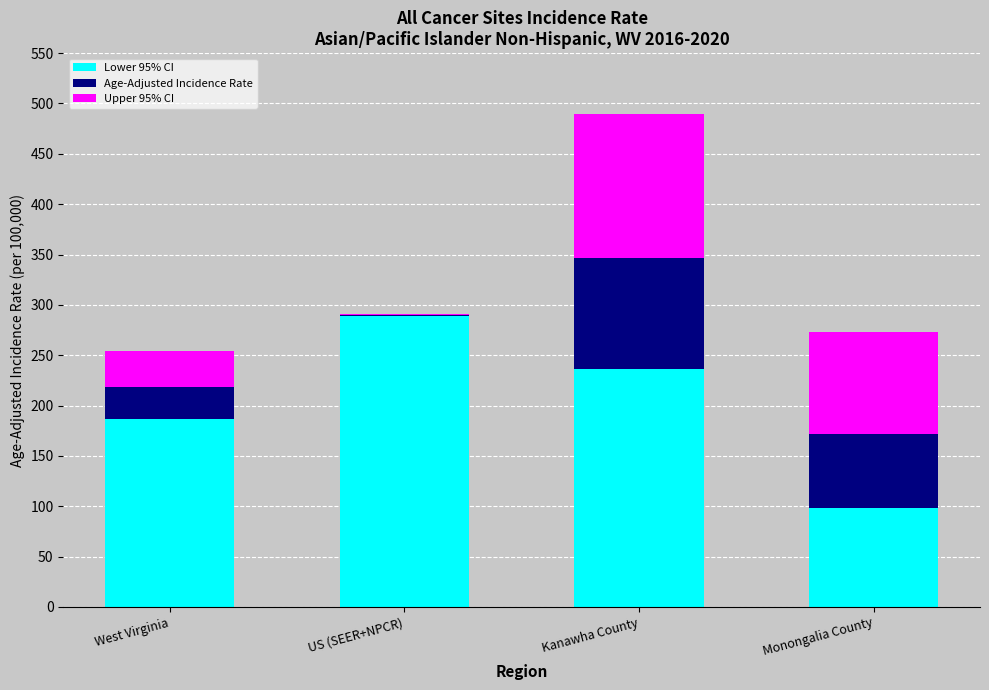

Which category has the highest value in the Lower 95% CI series?

US (SEER+NPCR)